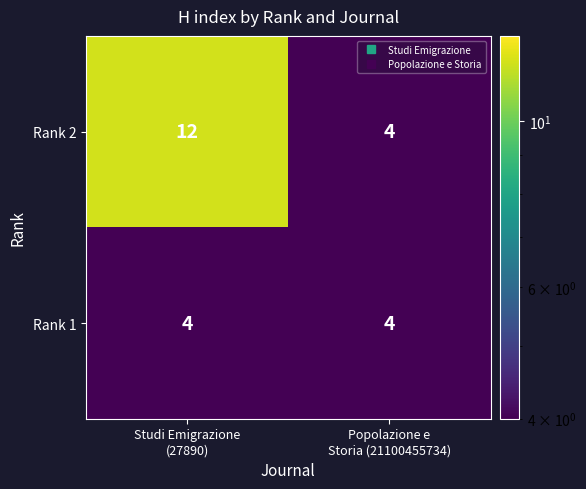

At Studi Emigrazione
(27890), list the series in order from smallest to largest.

Rank 1, Rank 2